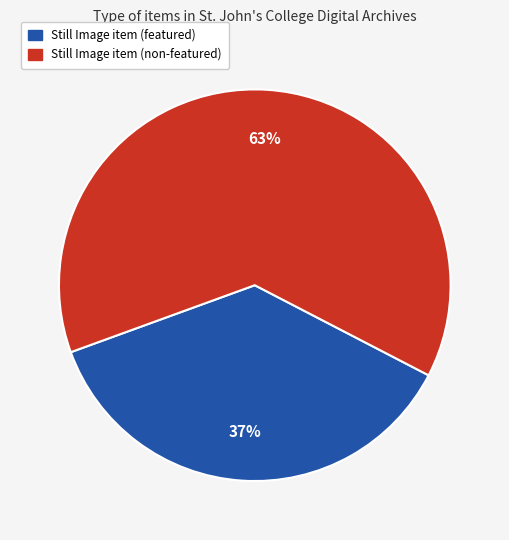

Count the number of slices in the pie.

2